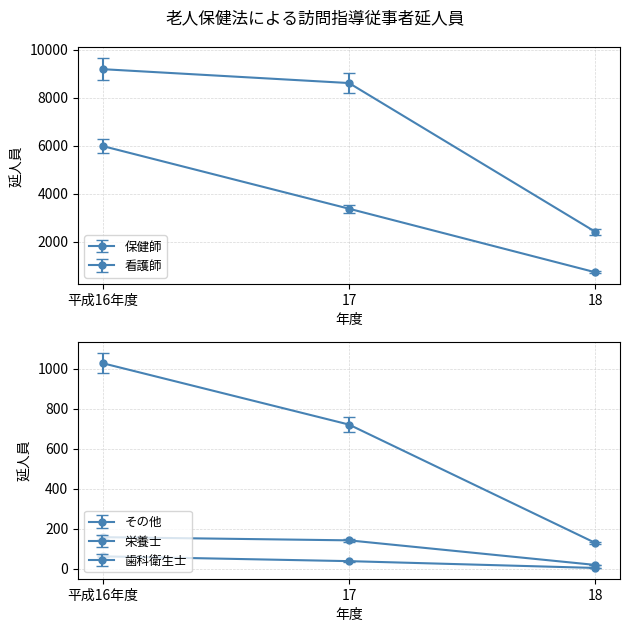

What is the highest value of the 歯科衛生士 series?

61.0